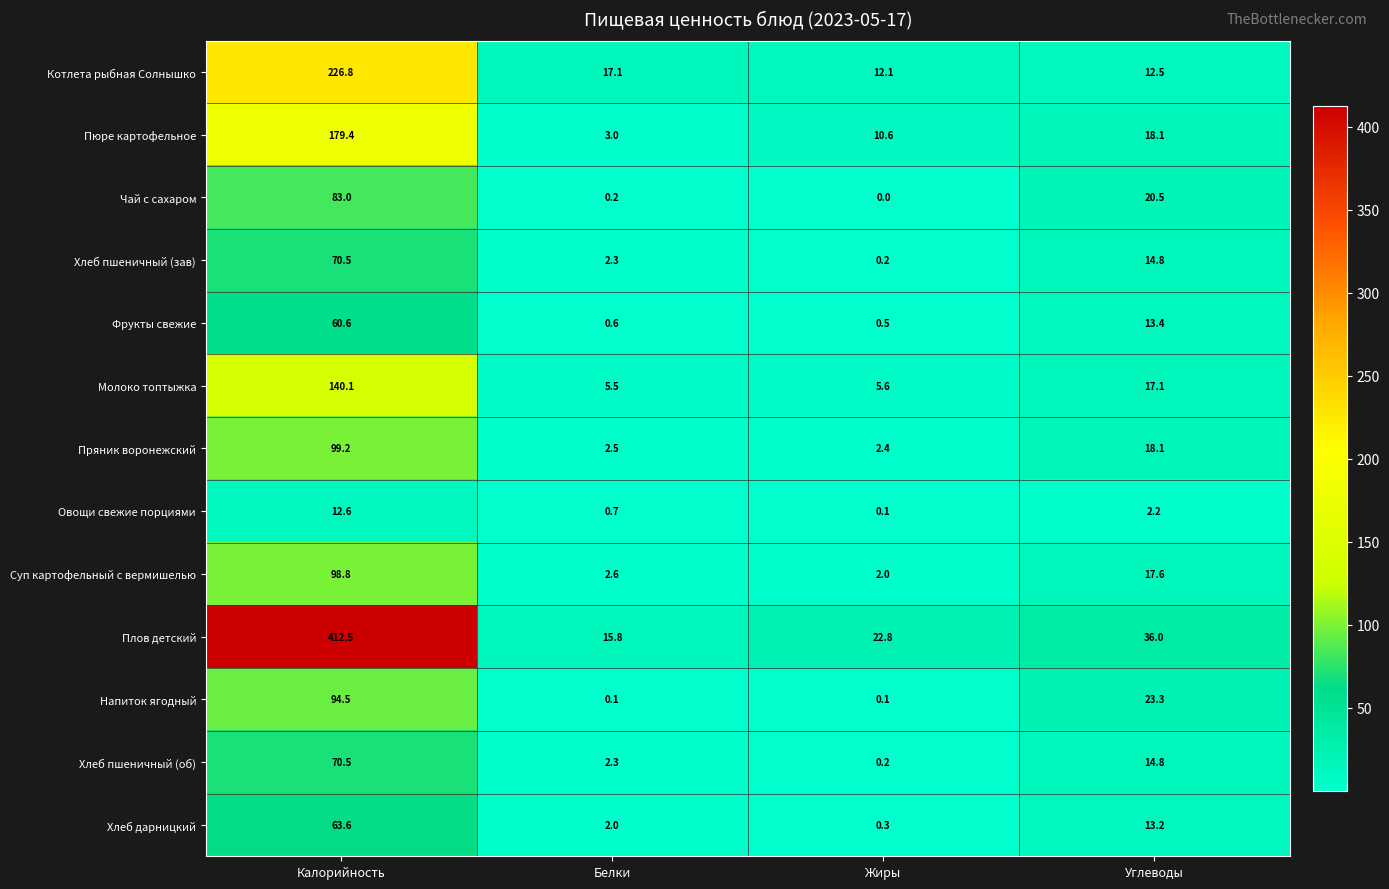

Count the number of data series in this chart.

13